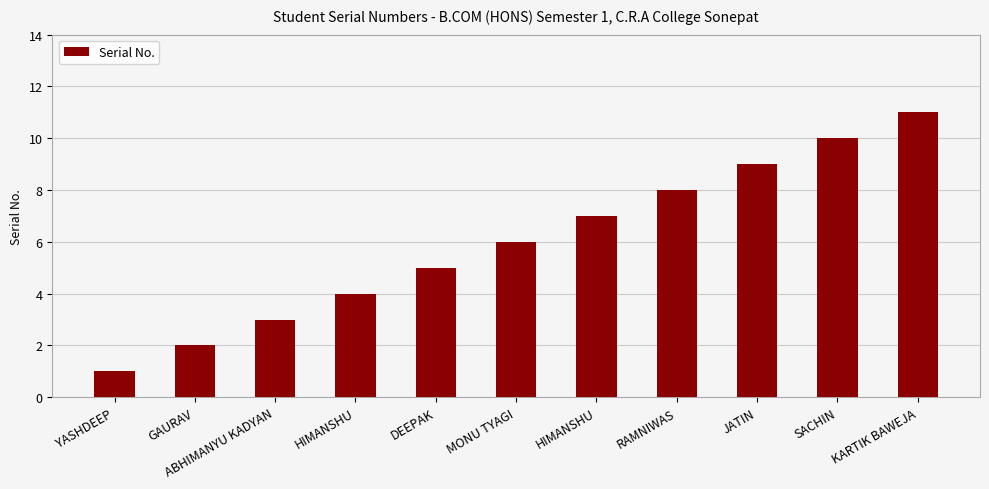

Reading left to right, extract all data points from this chart.

YASHDEEP=1	GAURAV=2	ABHIMANYU KADYAN=3	HIMANSHU=4	DEEPAK=5	MONU TYAGI=6	HIMANSHU=7	RAMNIWAS=8	JATIN=9	SACHIN=10	KARTIK BAWEJA=11